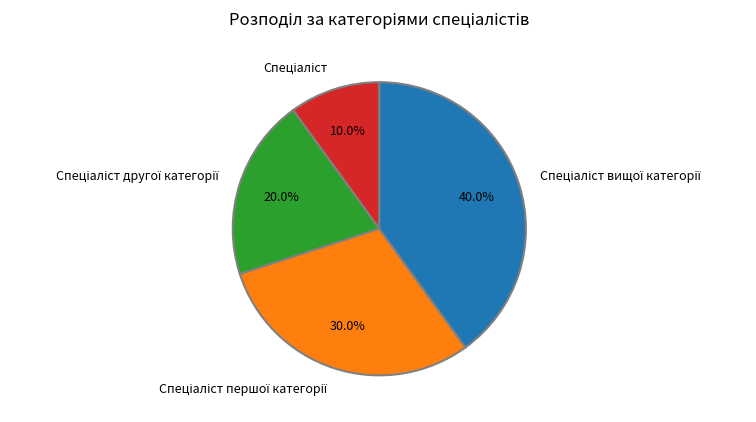

How many segments does this pie chart have?

4